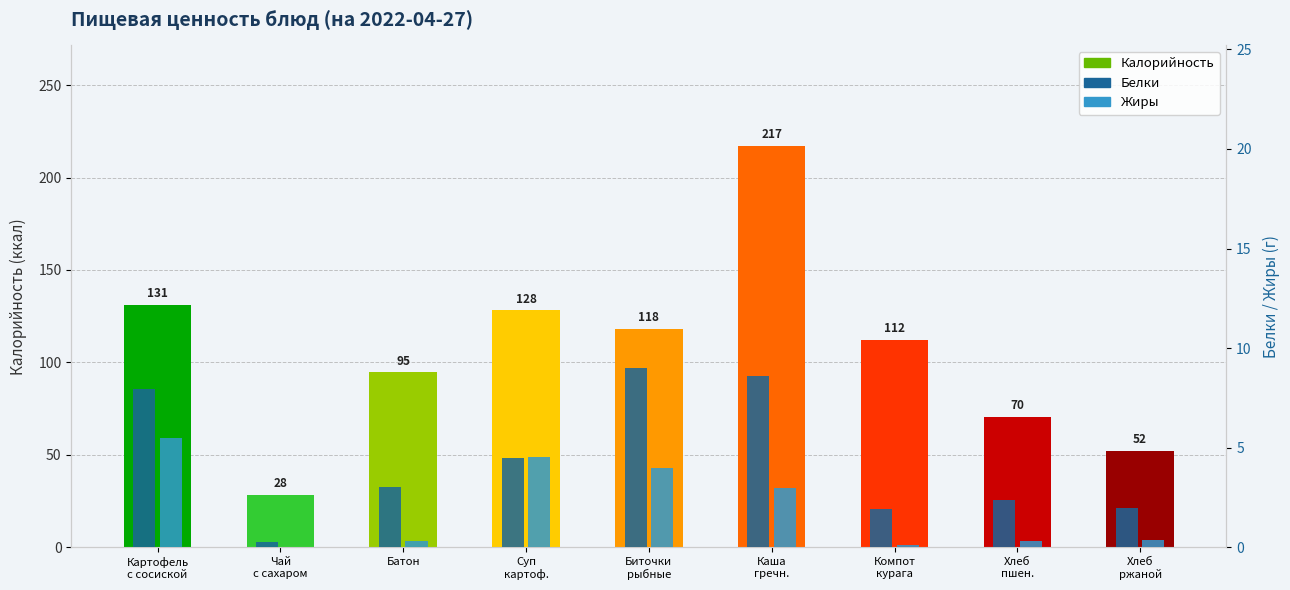

Reading left to right, transcribe all the data shown in this chart.

Калорийность: 131.0	28.5	94.7	128.2	118.0	217.2	112.4	70.5	52.2
Белки: 8.0	0.3	3.0	4.5	9.0	8.6	1.9	2.4	2.0
Жиры: 5.5	0.0	0.3	4.5	4.0	3.0	0.1	0.3	0.4